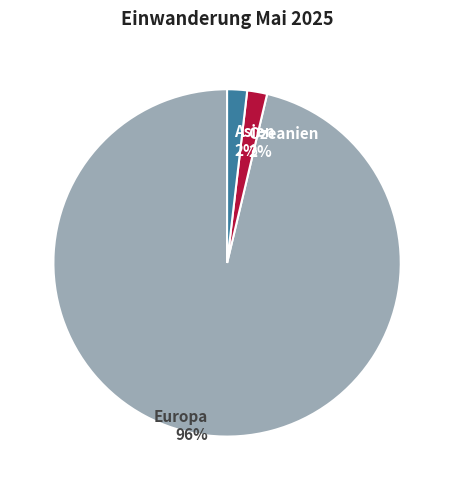

The Ozeanien 2% slice represents 9% of the pie. True or false?

False